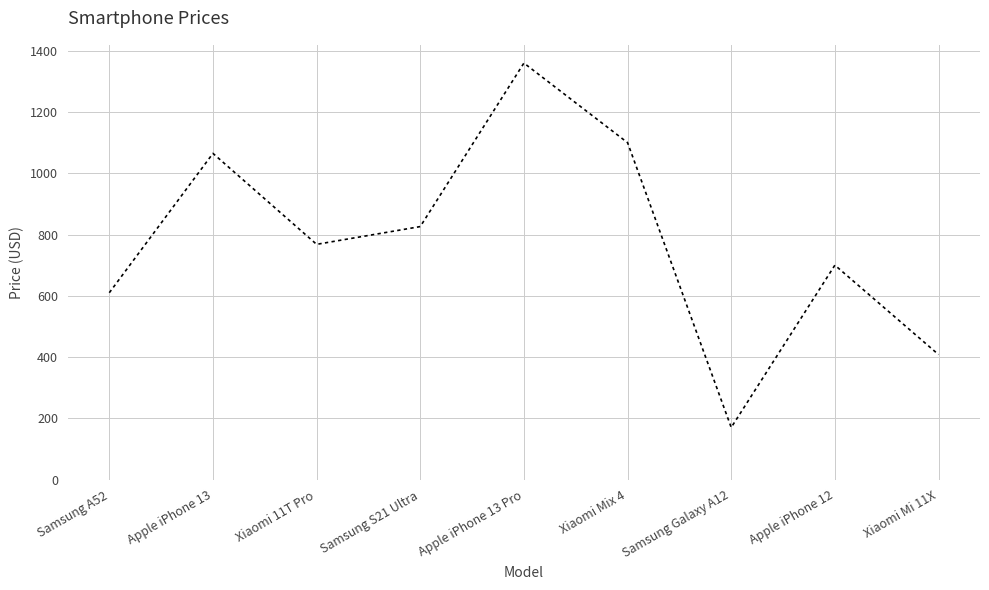

The value at Xiaomi Mix 4 is 1100. True or false?

True